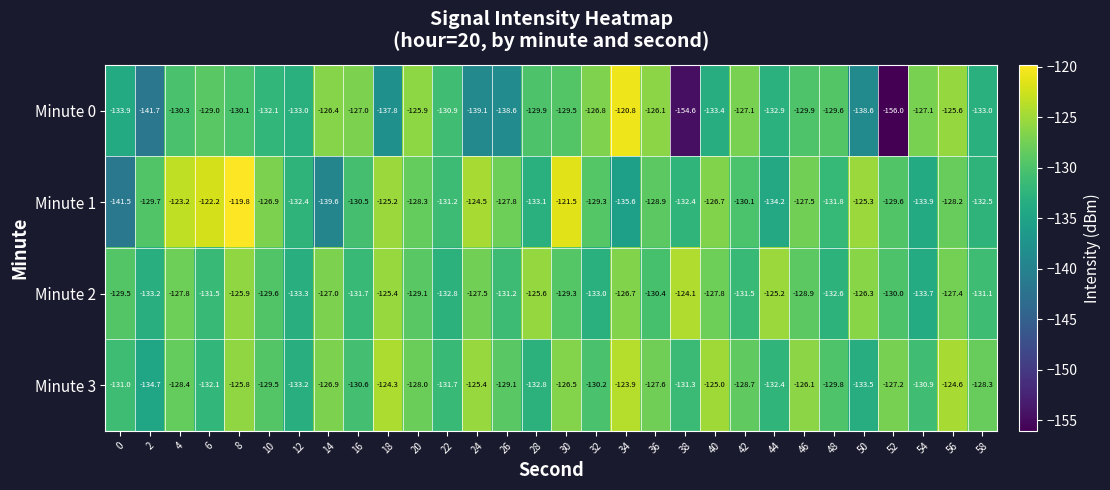

What is the maximum value shown in the chart?

-119.8